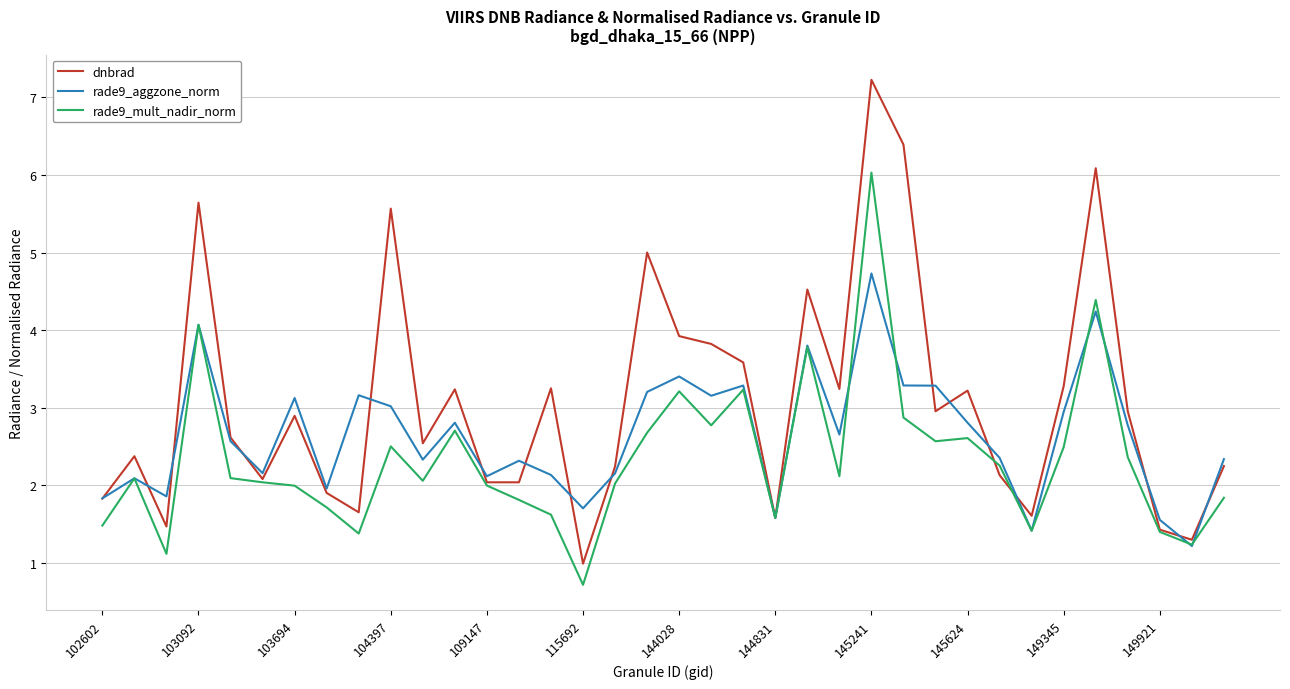

True or false: dnbrad and rade9_mult_nadir_norm cross at least once.

True